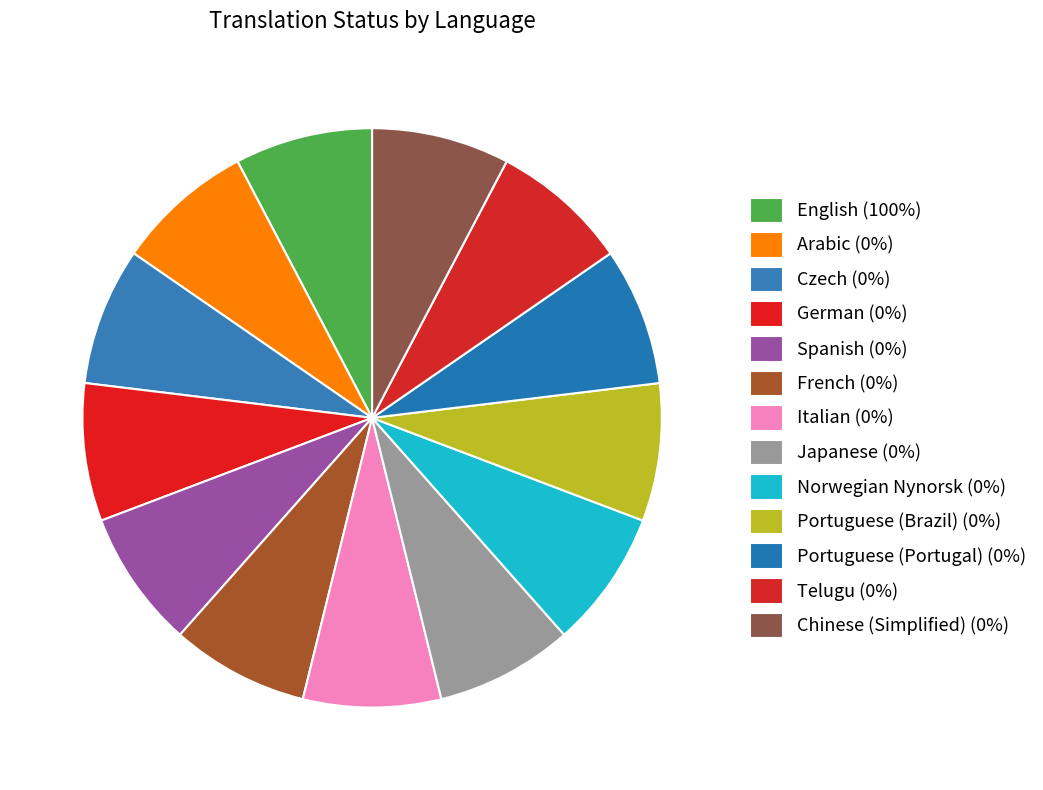

Is there any slice that represents more than half of the pie?

No